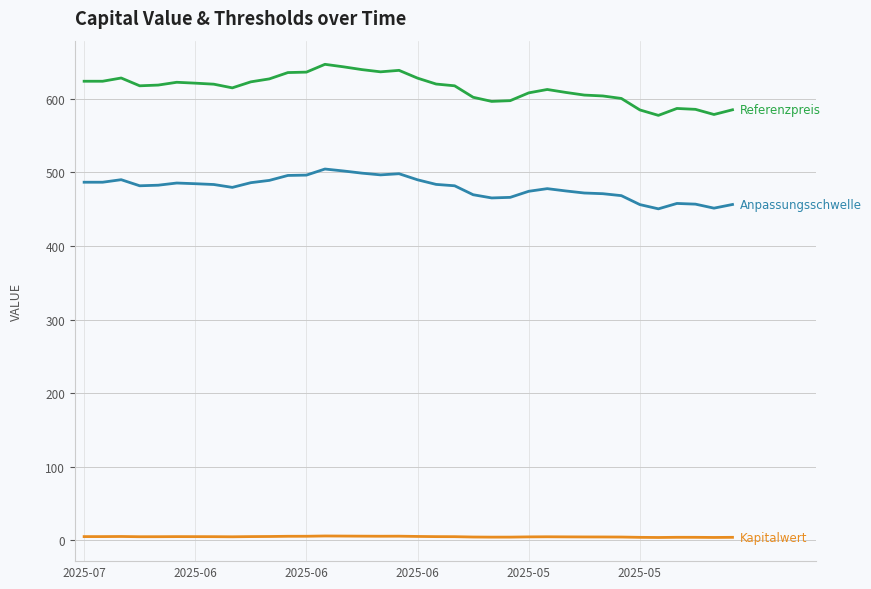

What is the maximum value shown in the chart?

647.0